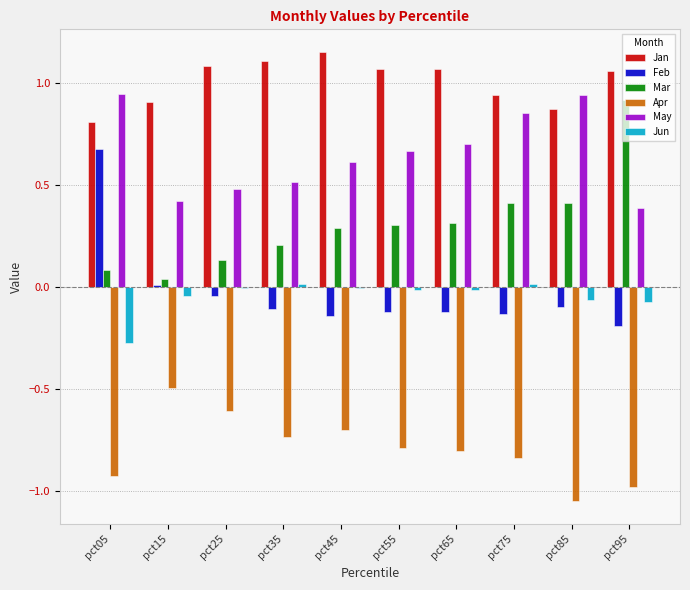

At which label does Apr reach its peak?

pct15